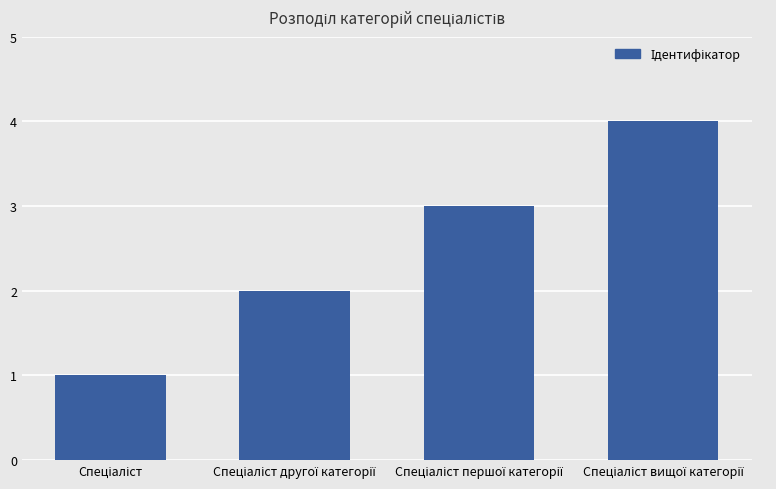

What is the sum of all values?

10